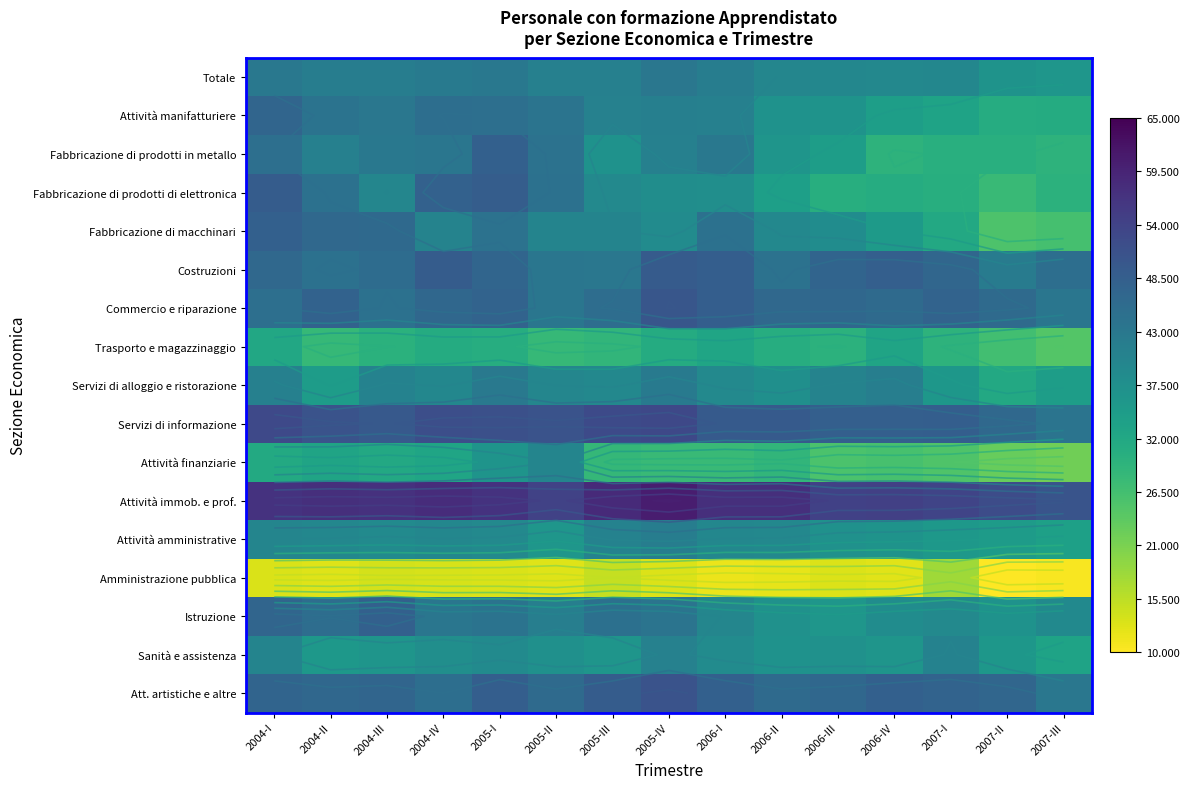

At which category is the sum across all series the highest?

2004-I